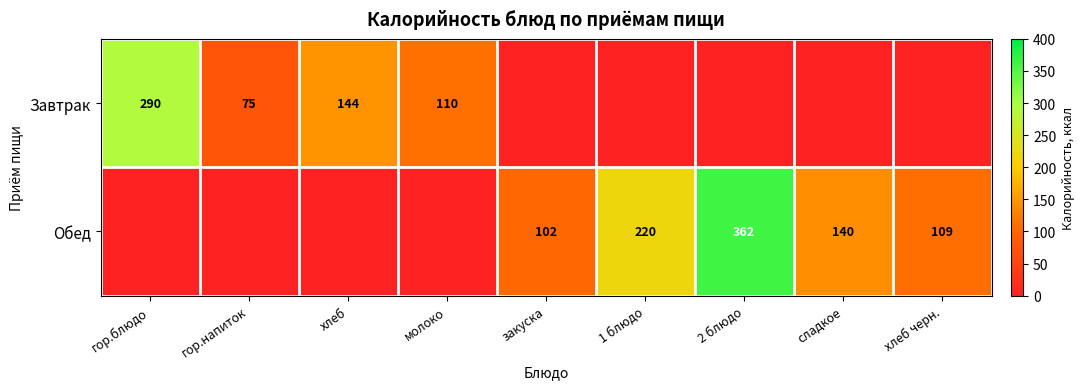

Is it true that Завтрак equals 157 at гор.блюдо?

False